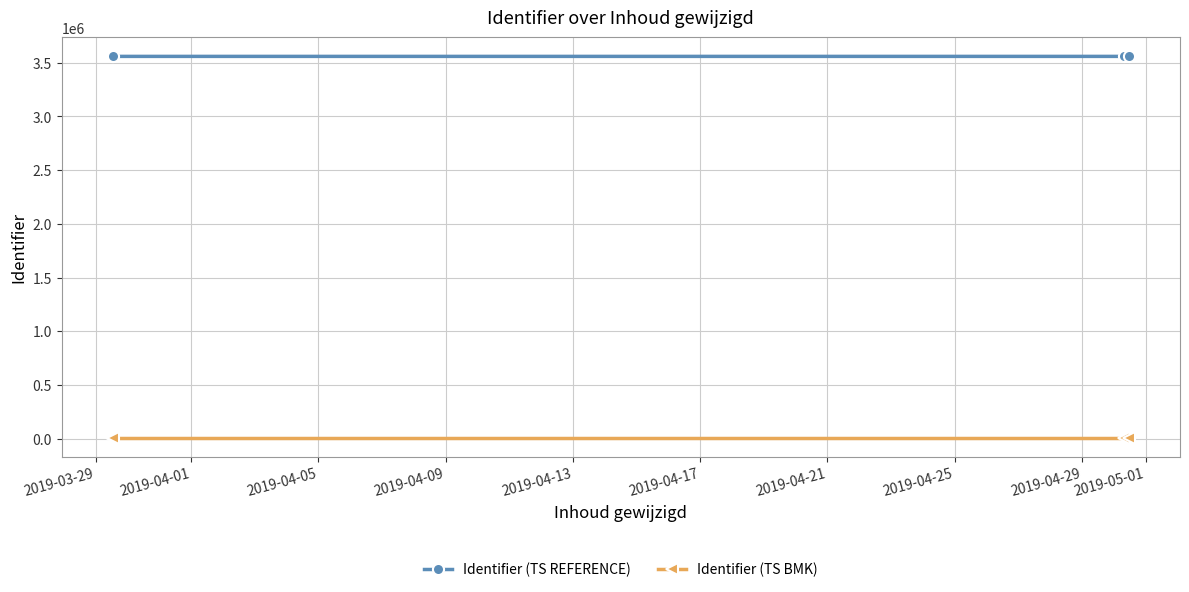

How many lines are shown in the chart?

2